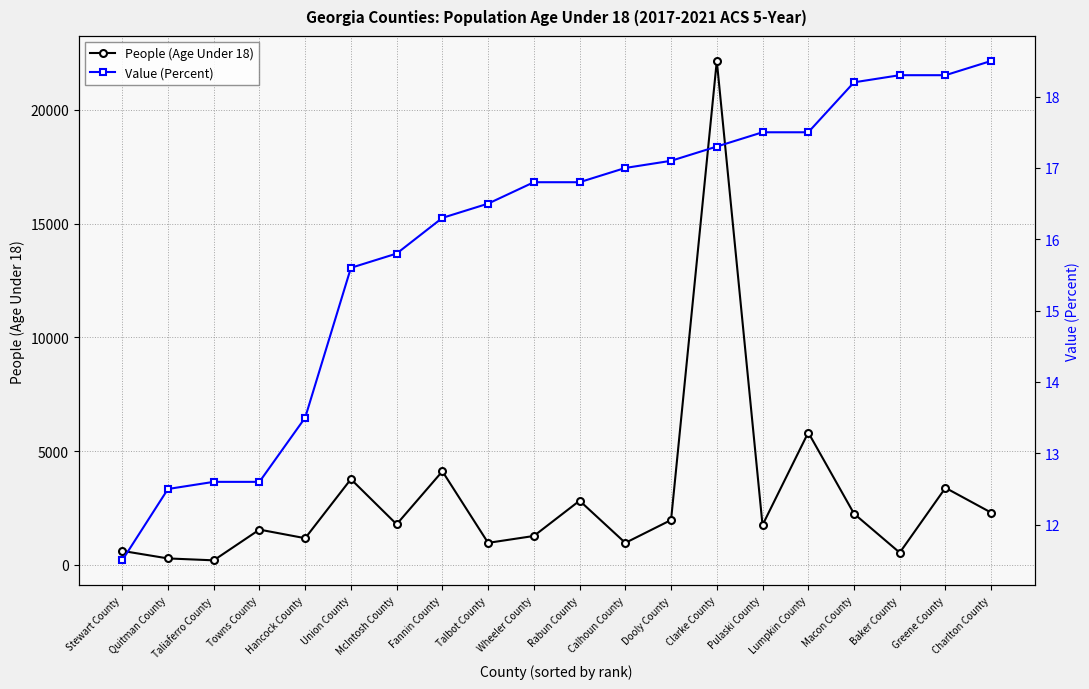

At which category does the chart reach its peak across all series?

Clarke County